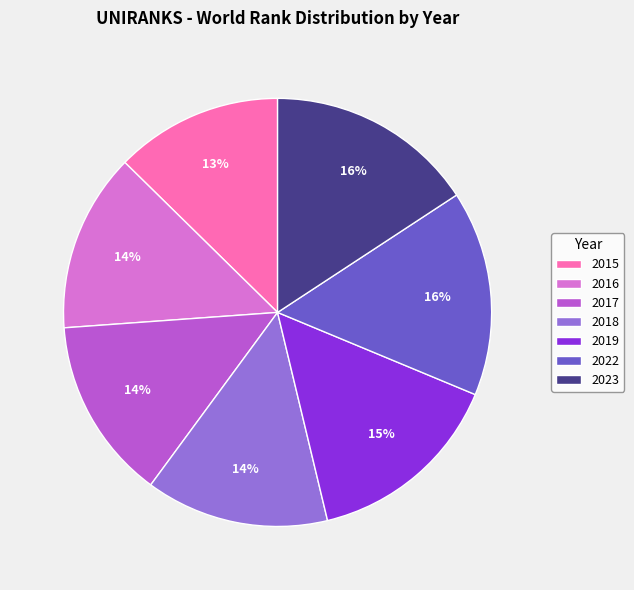

Which slice is the smallest?

2015